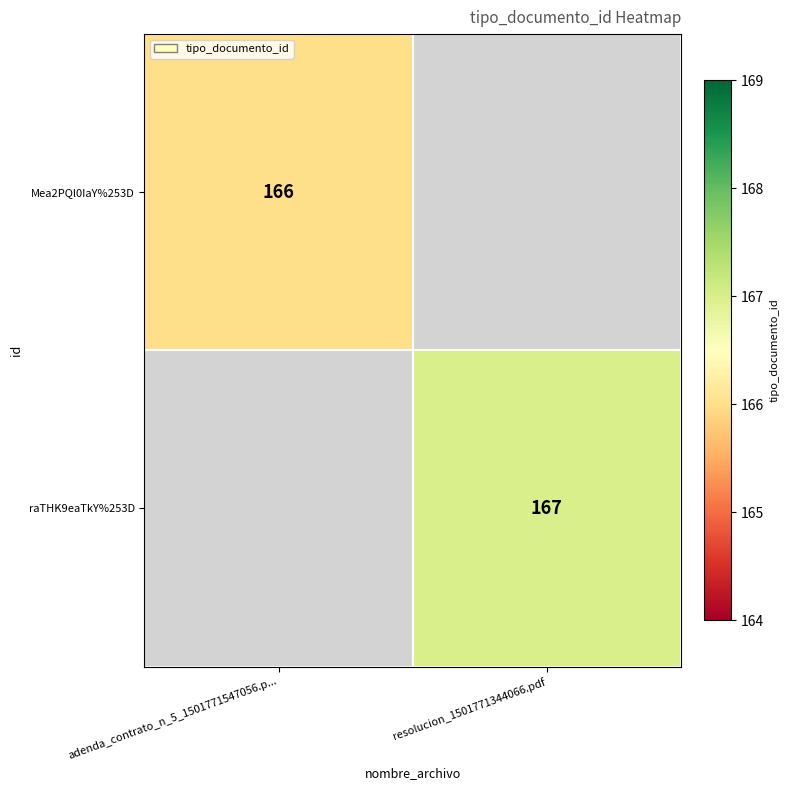

The value of raTHK9eaTkY%253D at resolucion_1501771344066.pdf is 167. True or false?

True